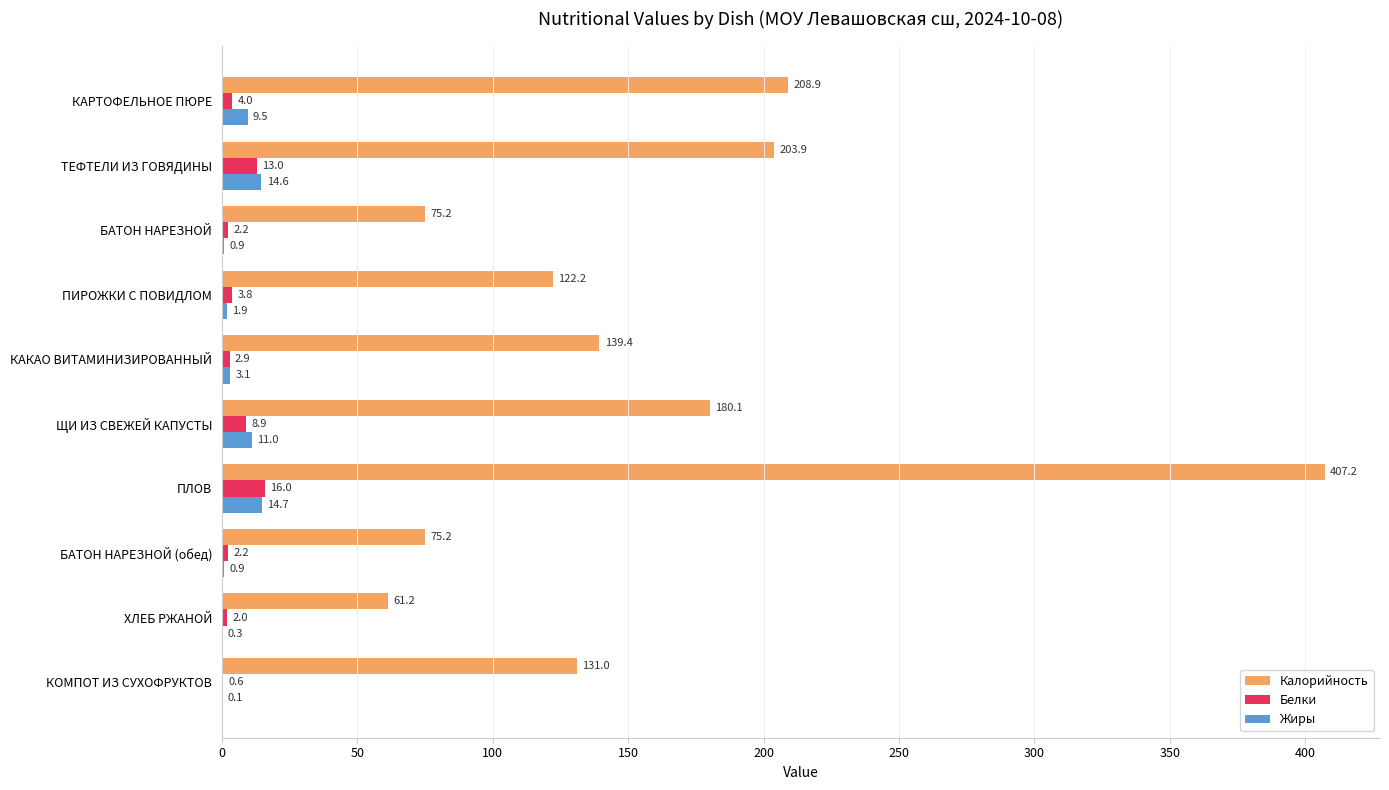

Which series has the largest range (max minus min)?

Калорийность